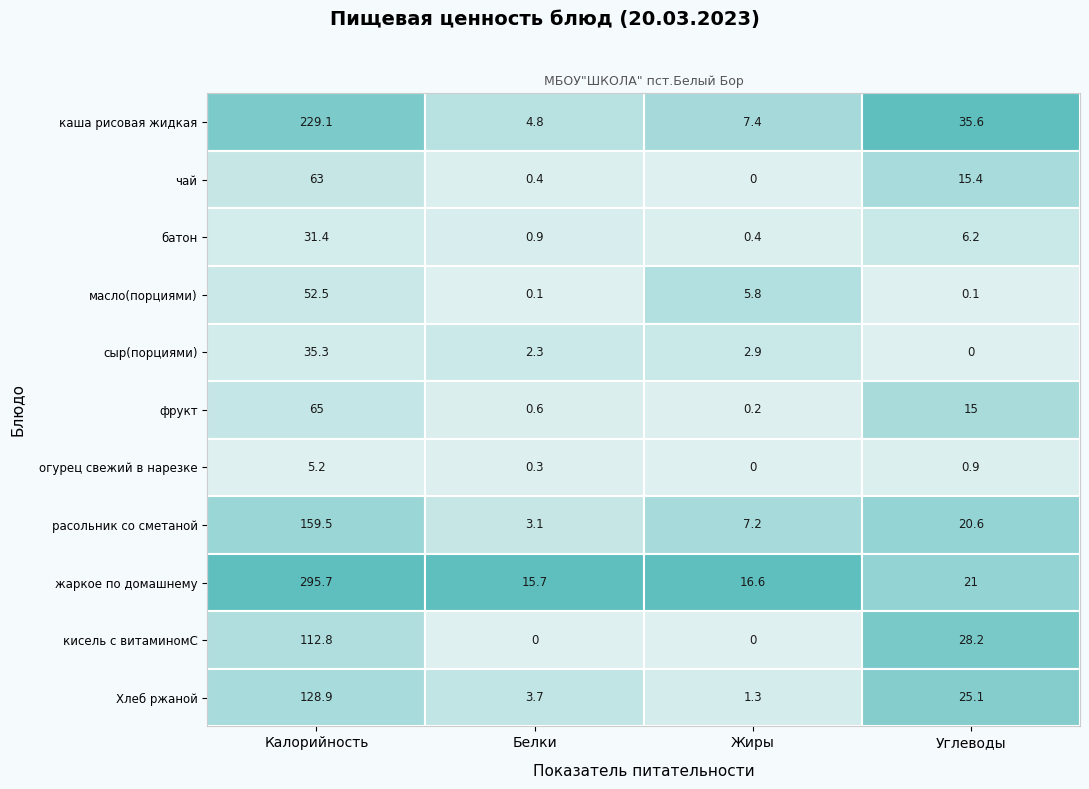

Rank the series by their maximum value, from lowest to highest.

огурец свежий в нарезке, батон, сыр(порциями), масло(порциями), чай, фрукт, кисель с витаминомС, Хлеб ржаной, расольник со сметаной, каша рисовая жидкая, жаркое по домашнему